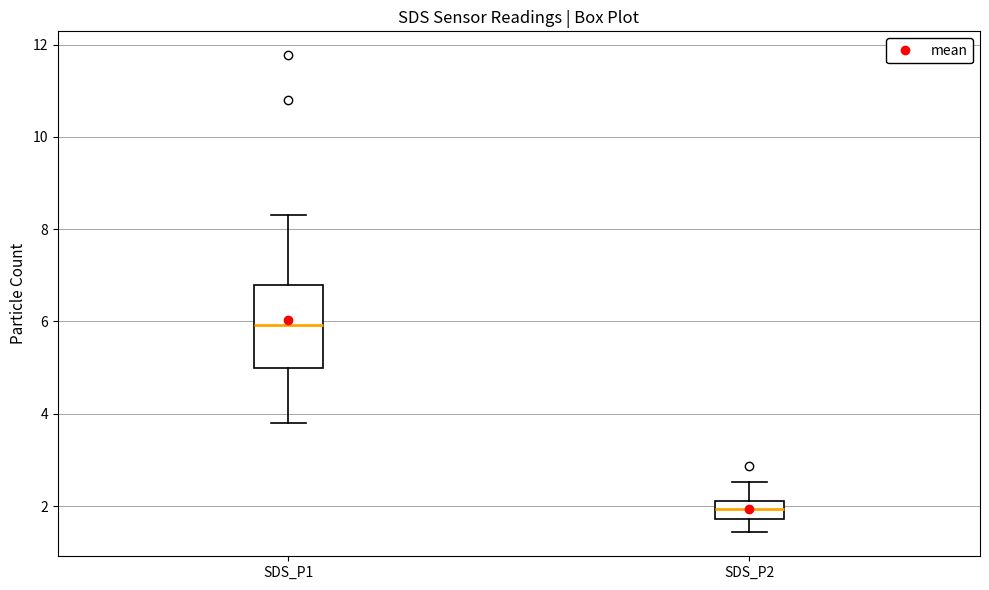

Where does the upper whisker of the box for SDS_P1 end on the y-axis? The values are not printed on the chart, so give them approximately, as read against the axis.

8.4